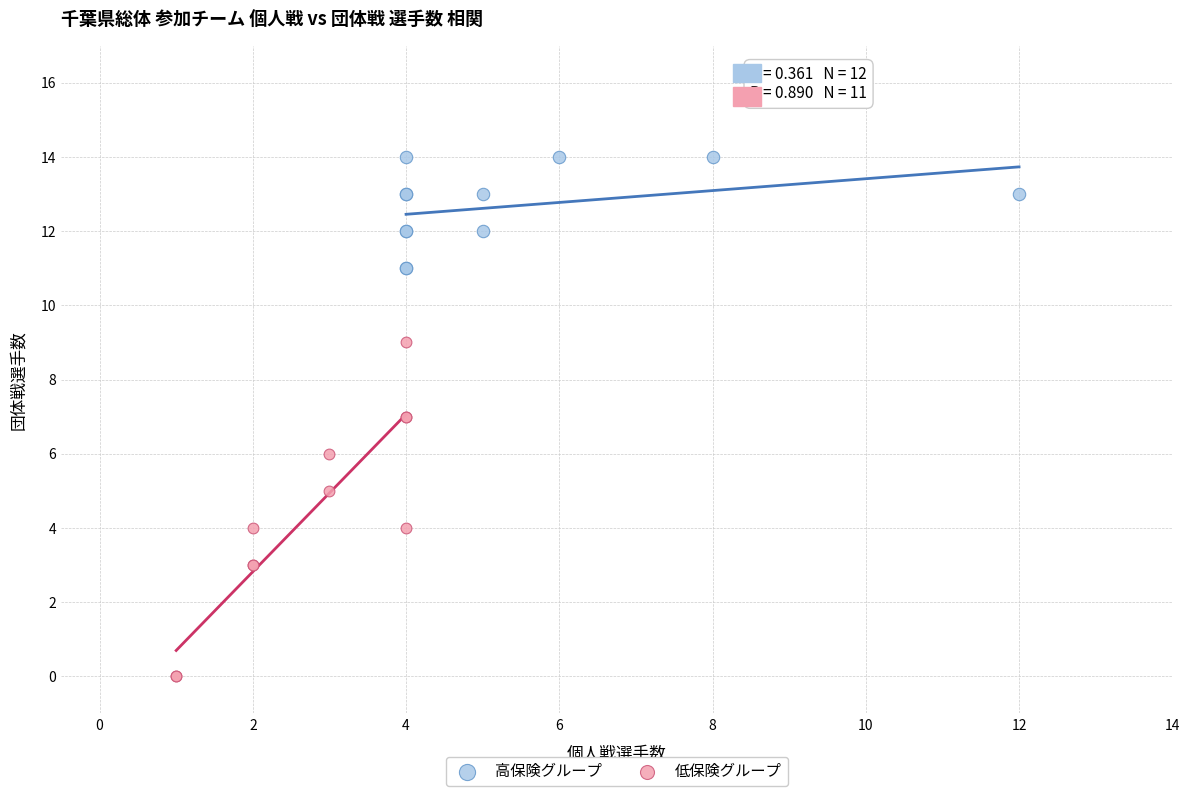

What are all the series names shown in the legend?

高保険グループ, 低保険グループ